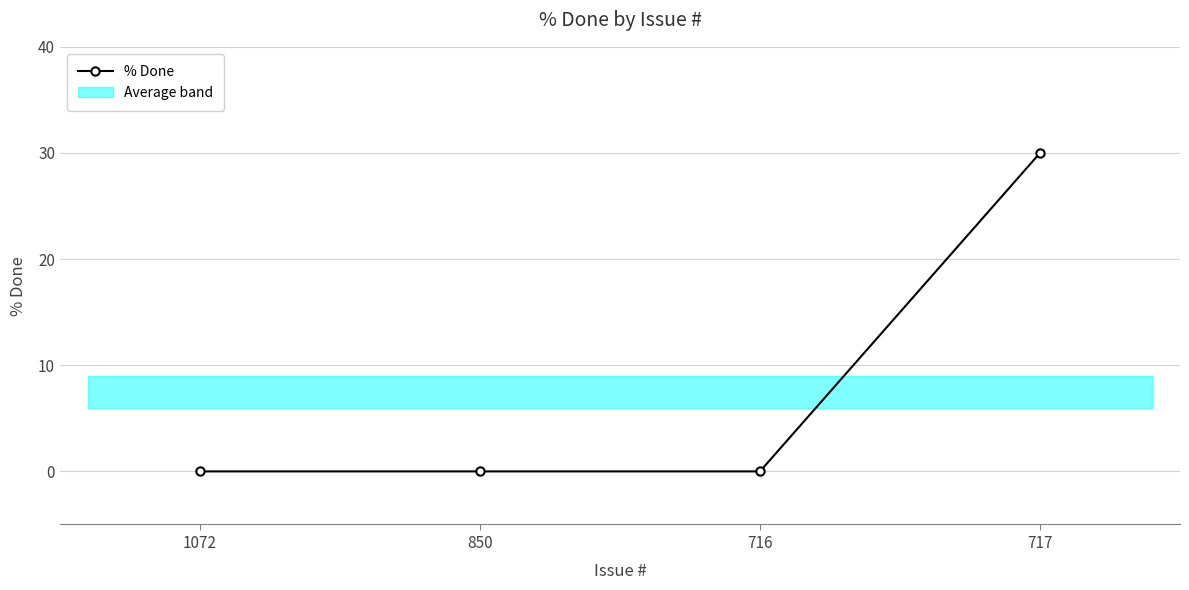

Does the chart display data point markers on the line(s)?

Yes